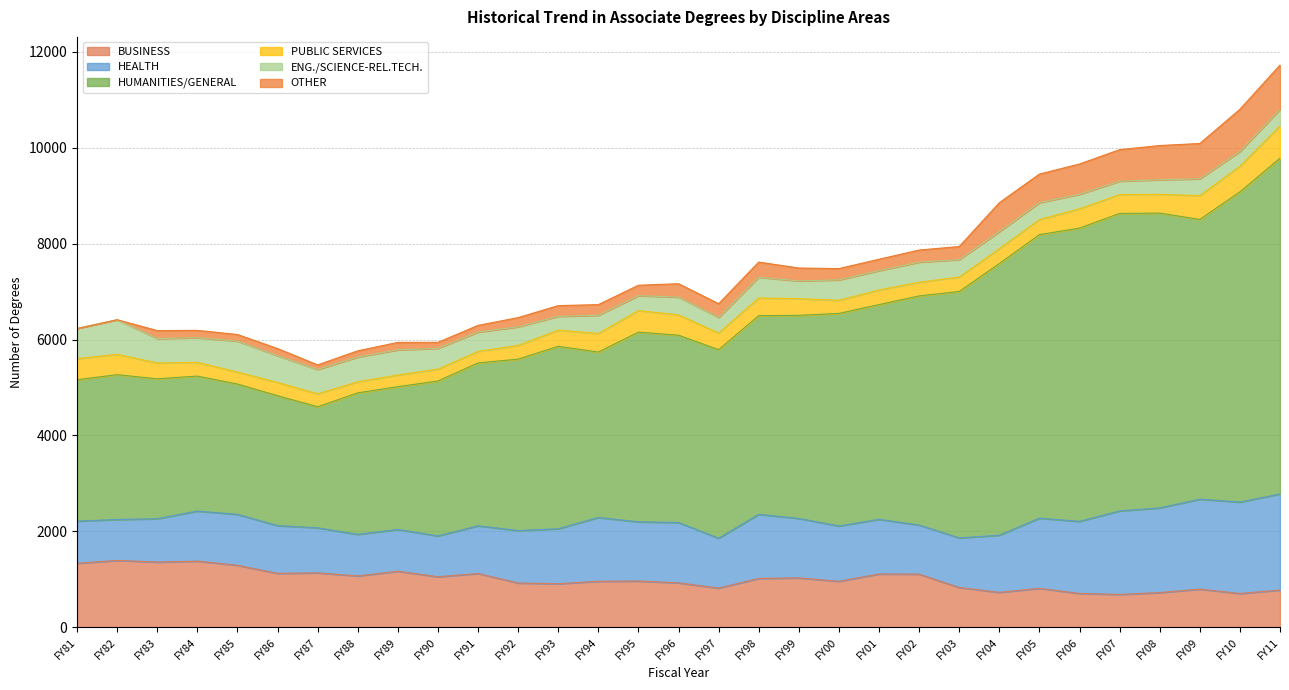

Between which two adjacent categories do ENG./SCIENCE-REL.TECH. and PUBLIC SERVICES first intersect?

FY92 and FY93